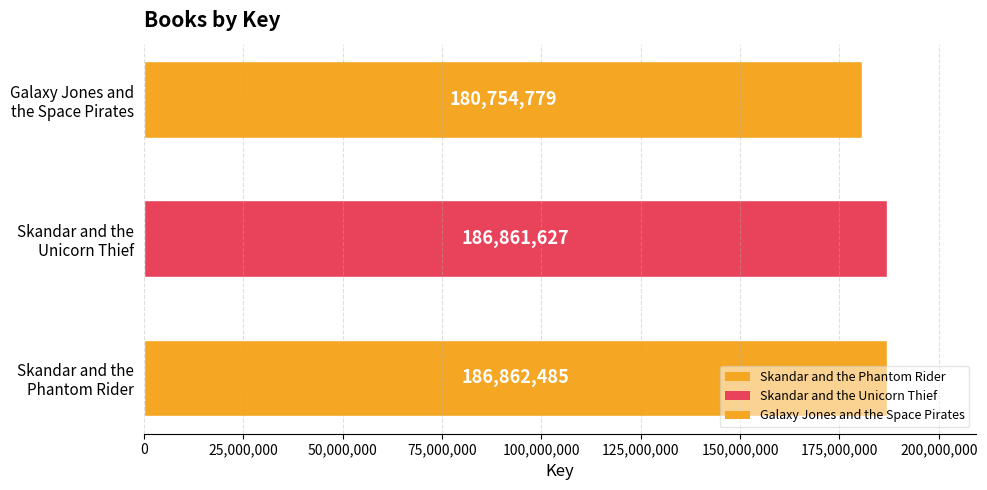

What is the greatest value displayed?

186862485